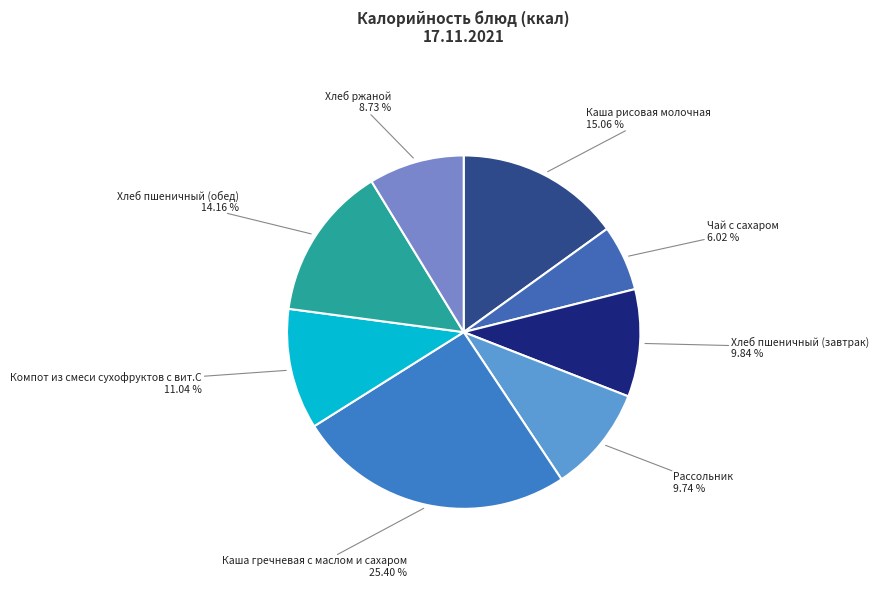

Rank the categories by value from highest to lowest.

Каша гречневая с маслом и сахаром, Каша рисовая молочная, Хлеб пшеничный (обед), Компот из смеси сухофруктов с вит.С, Хлеб пшеничный (завтрак), Рассольник, Хлеб ржаной, Чай с сахаром